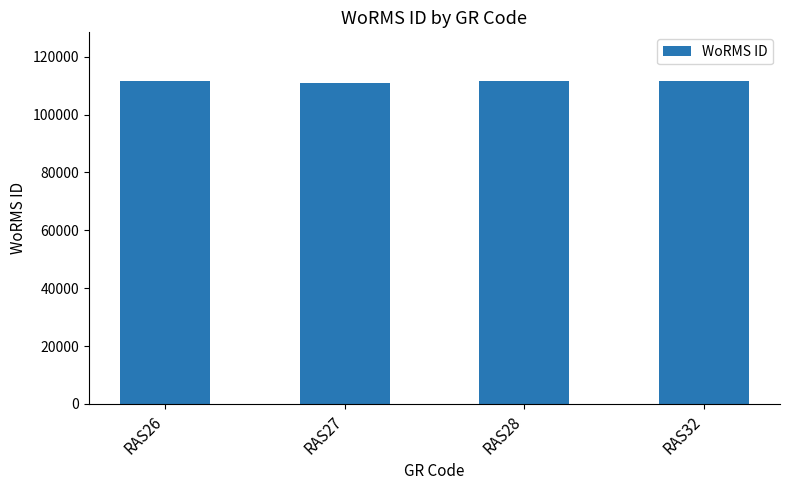

What is the smallest value displayed?

110993